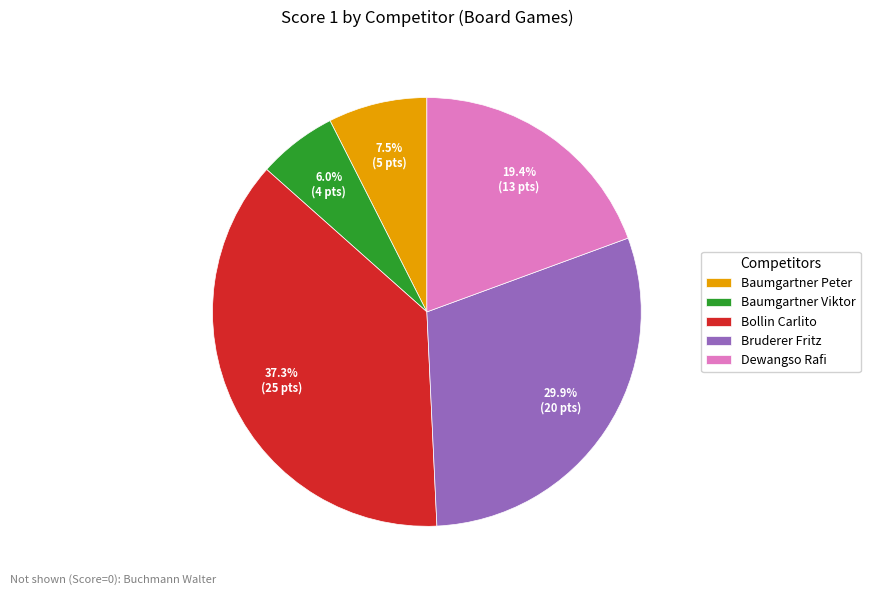

To the nearest percent, what is the difference between the largest and smallest slice percentages?

31%